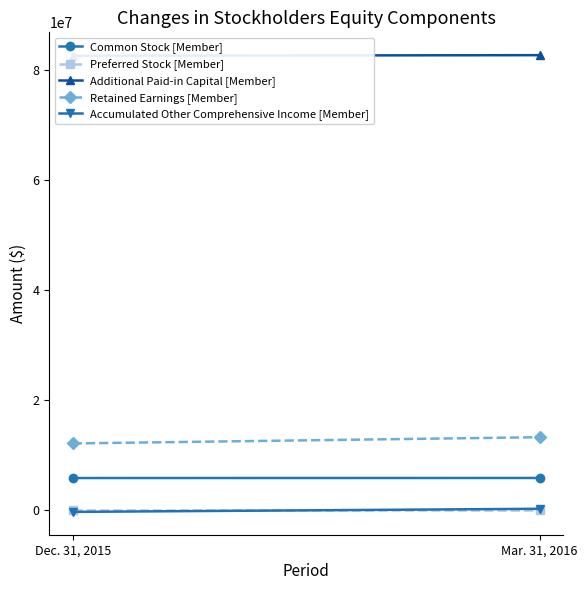

What is the sum of the Additional Paid-in Capital [Member] values at Mar. 31, 2016 and Dec. 31, 2015?

165332645